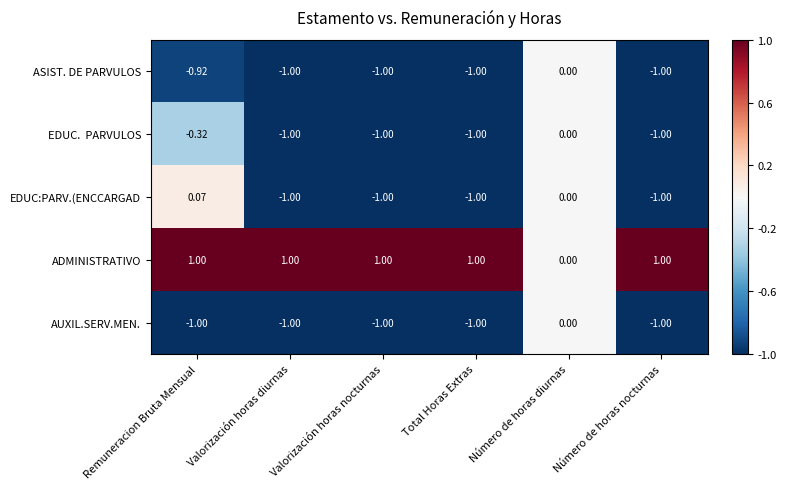

How many distinct data groups are displayed?

5